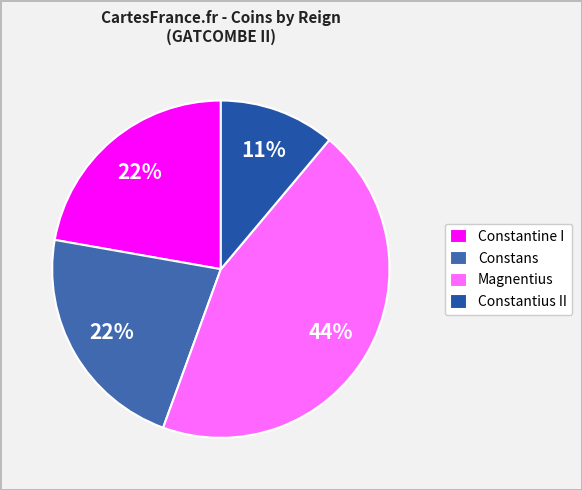

To the nearest percent, what is the difference between the largest and smallest slice percentages?

33%